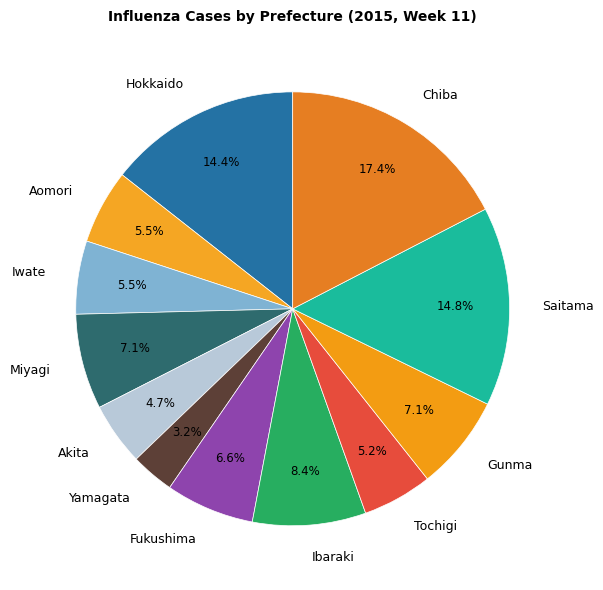

Which has a higher value, Tochigi or Saitama?

Saitama